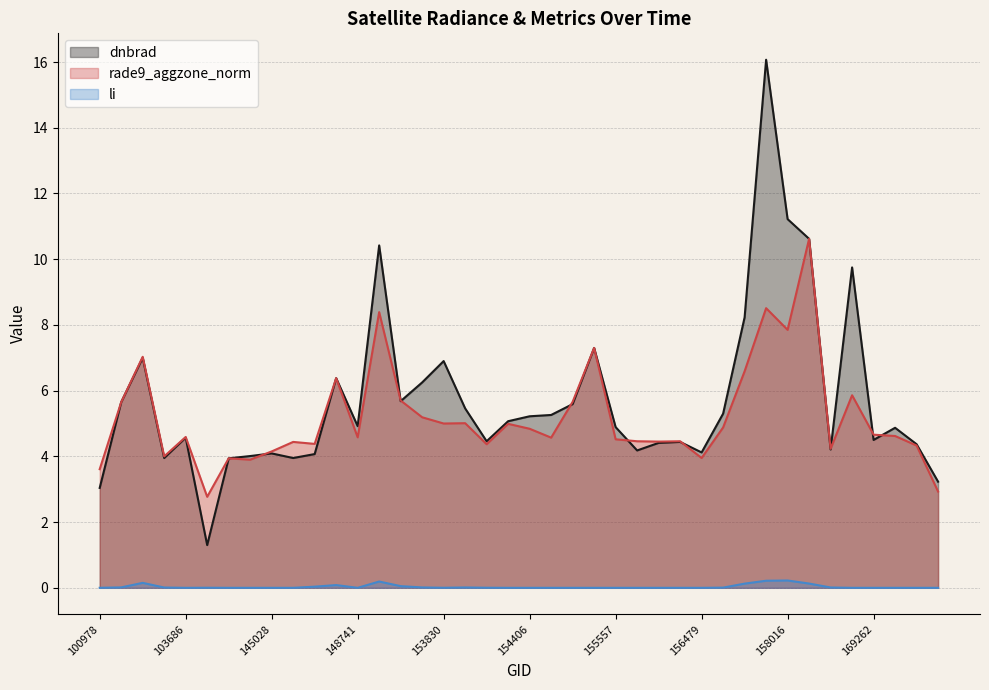

At which category does li reach its first local valley?

103686